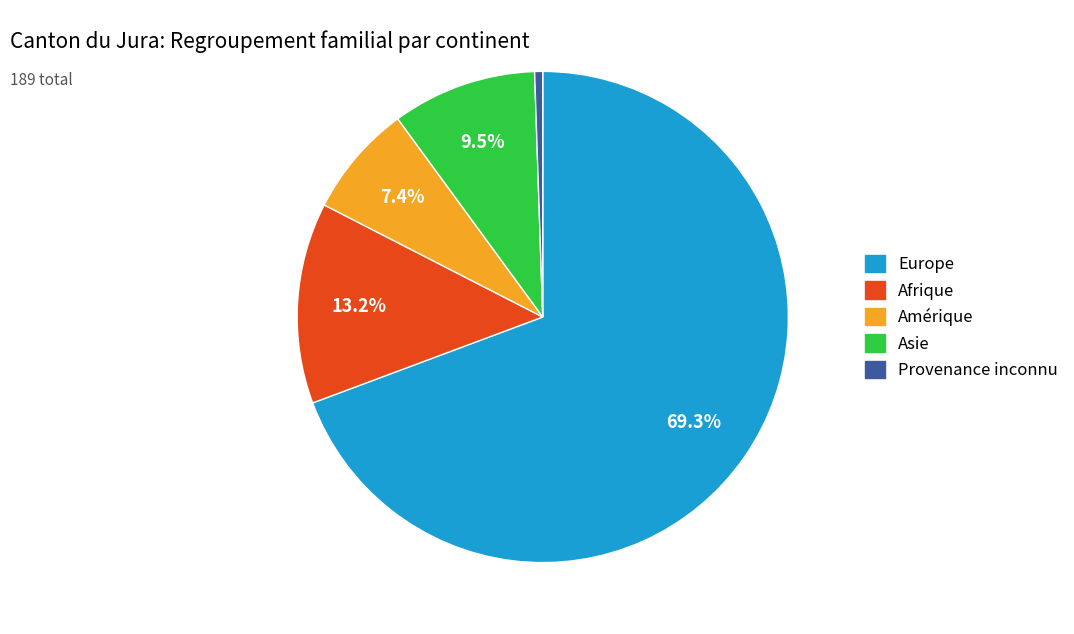

Is there a majority slice in this chart?

Yes